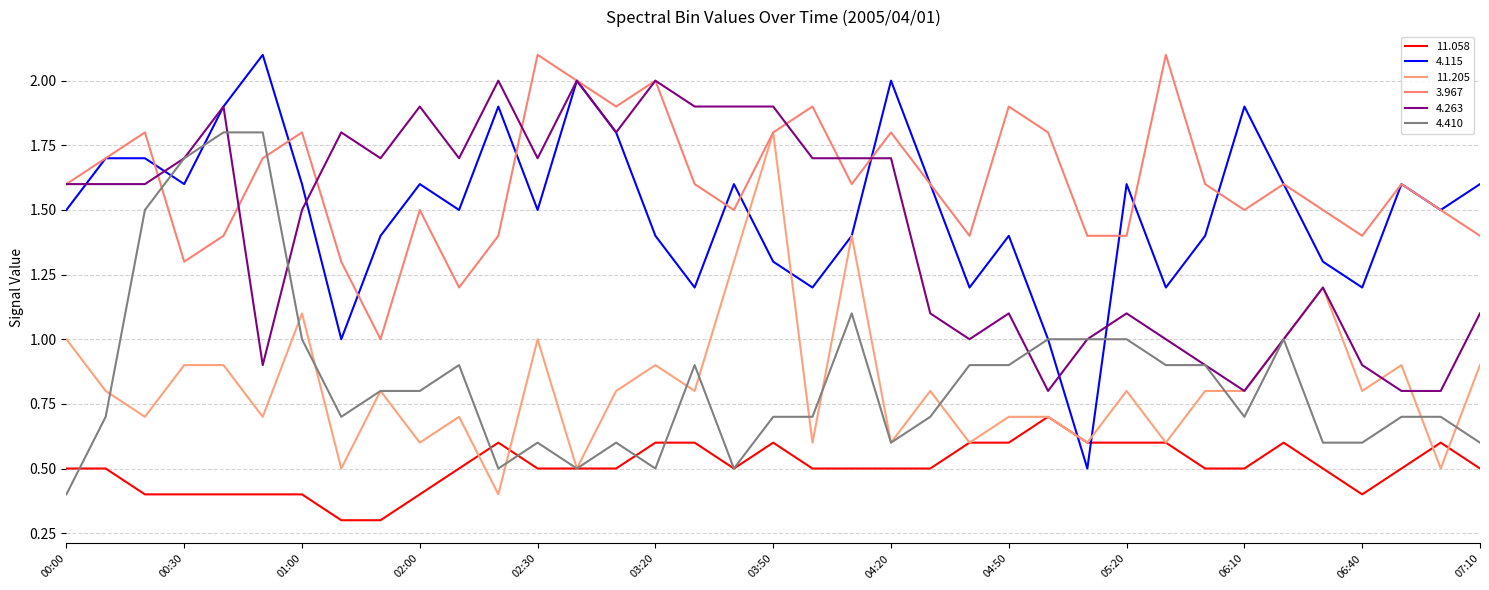

What are all the series names shown in the legend?

11.058, 4.115, 11.205, 3.967, 4.263, 4.410